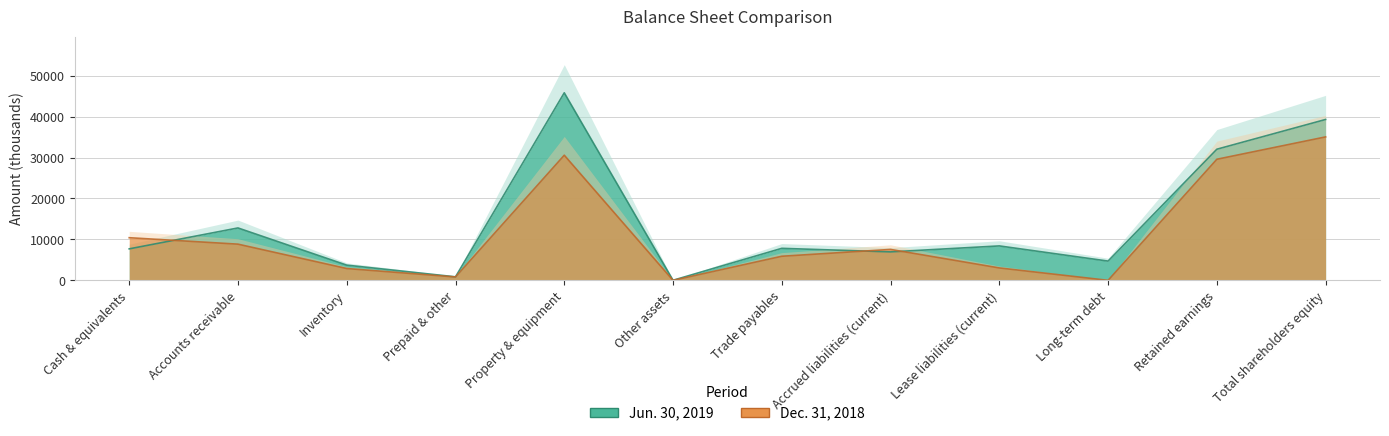

What is the value of the Jun. 30, 2019 bar at the 5th from the left?

45803